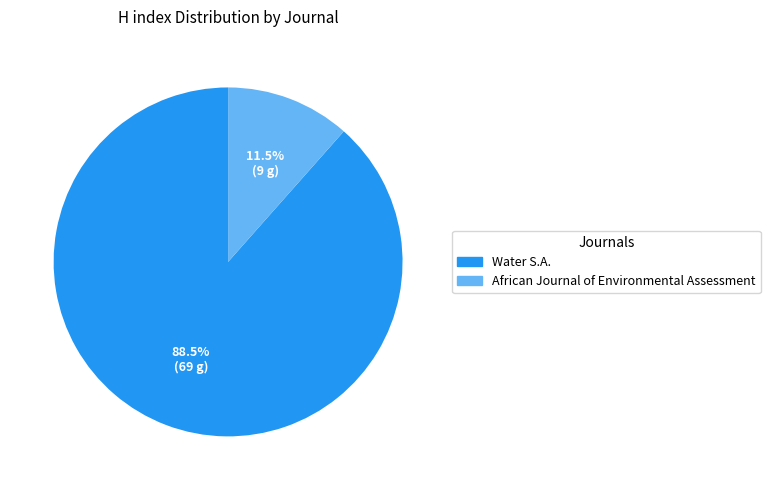

Approximately how many times larger is the value at African Journal of Environmental Assessment compared to Water S.A.?

0.1